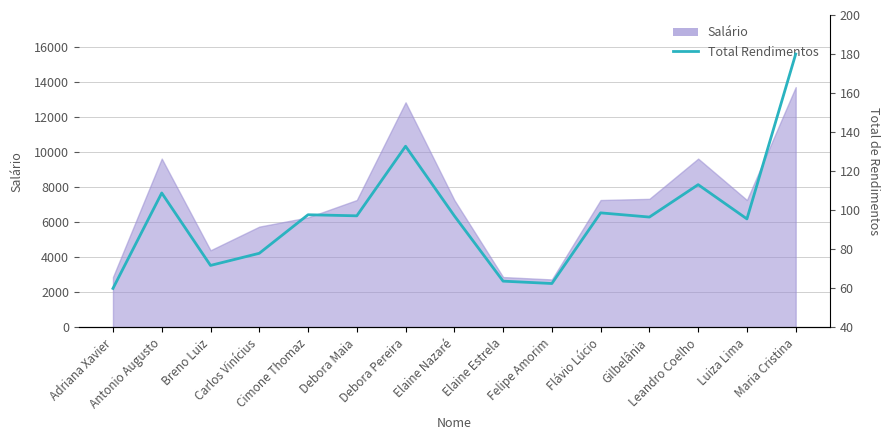

Where is the first local maximum?

Antonio Augusto